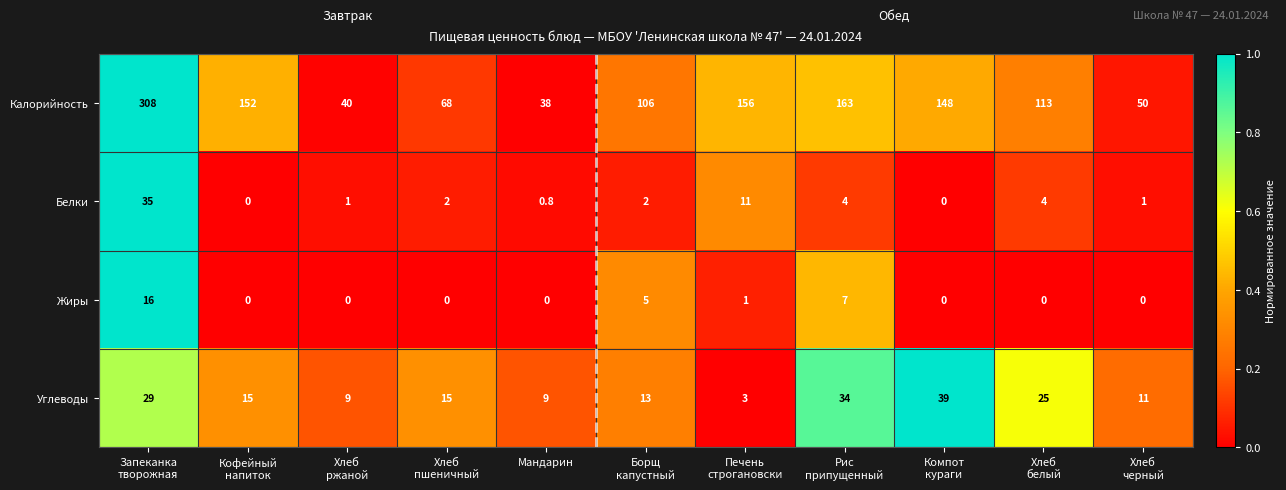

What is the sum of all Калорийность values?

1342.0